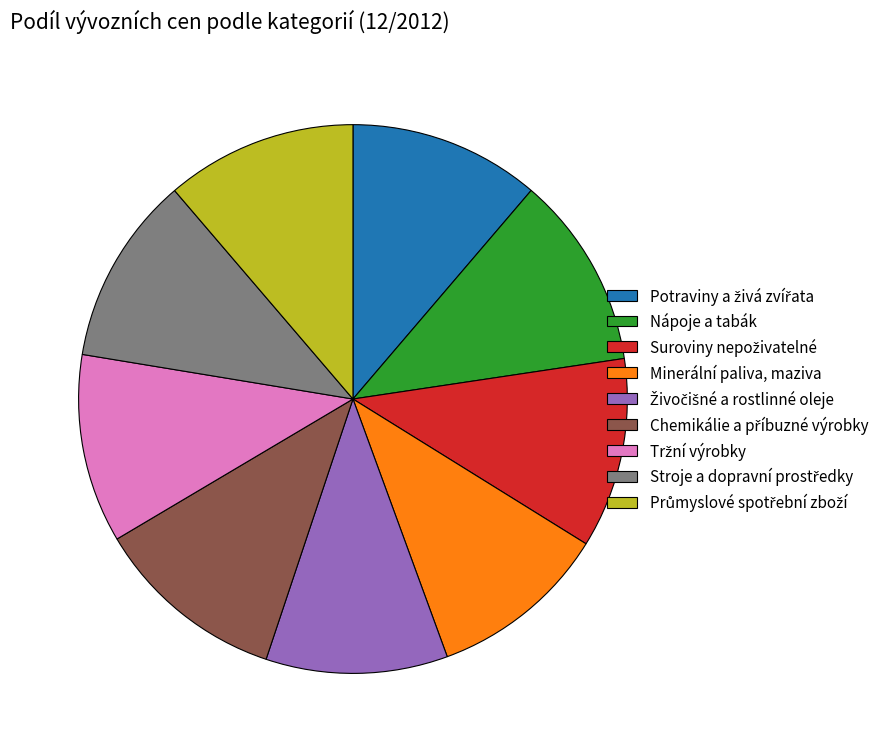

Count the number of slices in the pie.

9